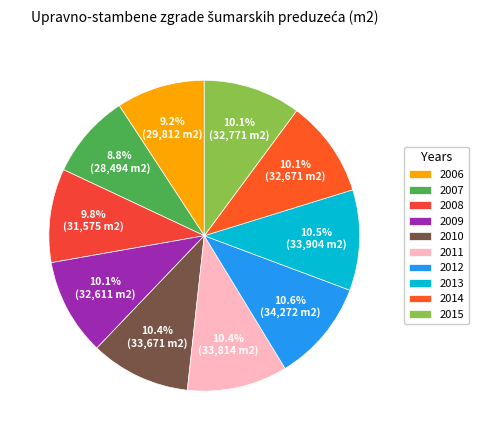

How many slices are in this pie chart?

10